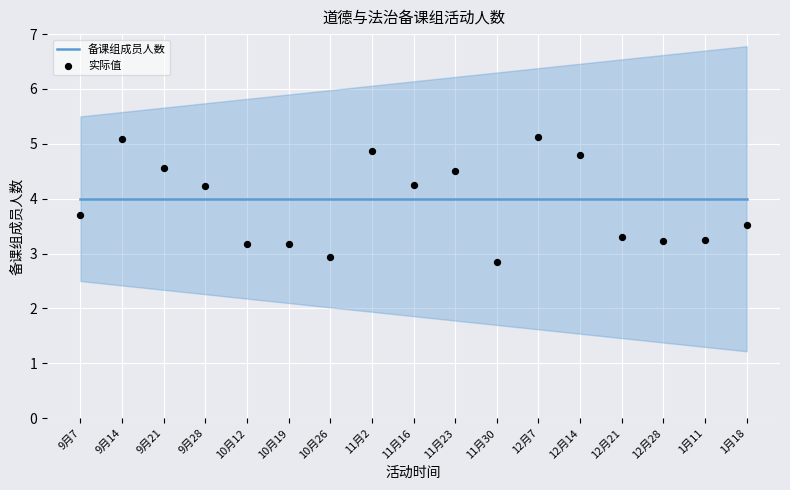

What are all the series names shown in the legend?

备课组成员人数, 实际值